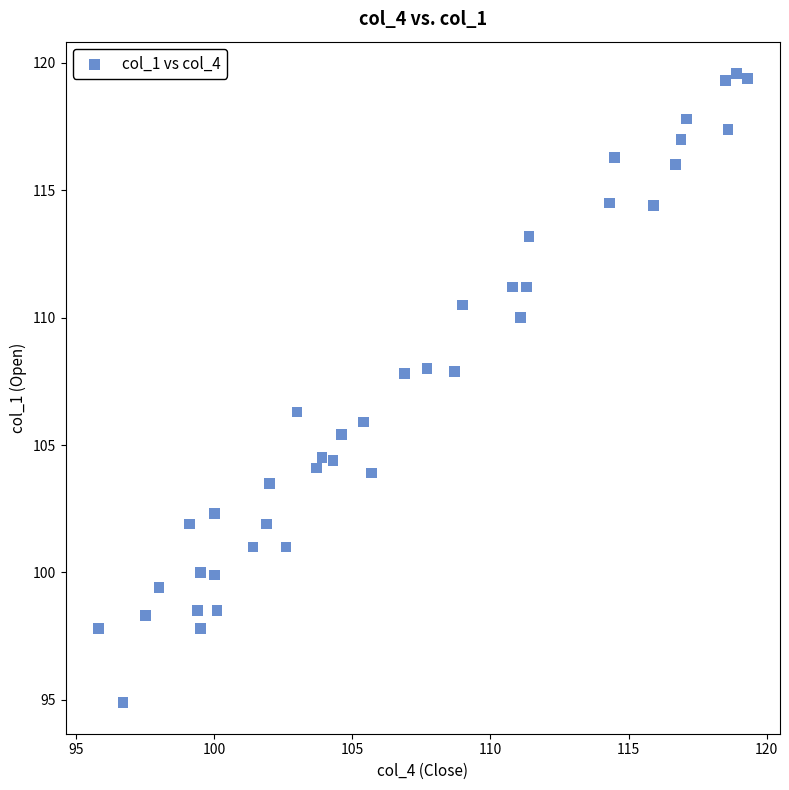

What is the range of Y values (max minus min)?

24.7